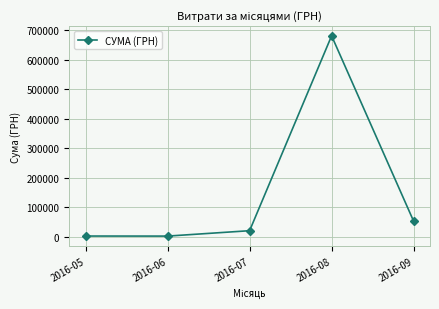

At which label does the data first exceed 20717?

2016-07